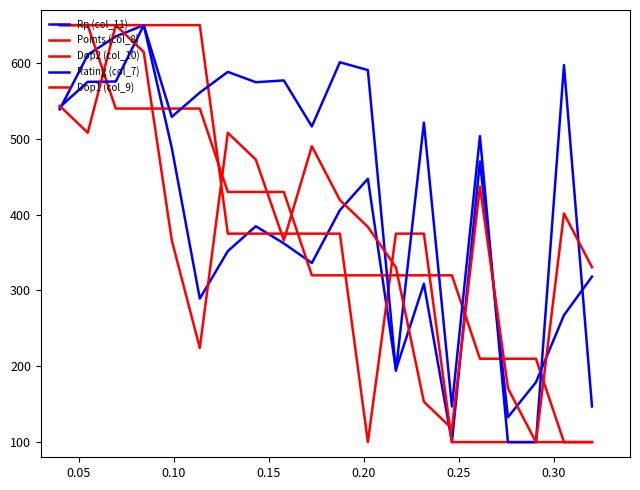

What is the sum of all Dop1 (col_9) values?

7588.7